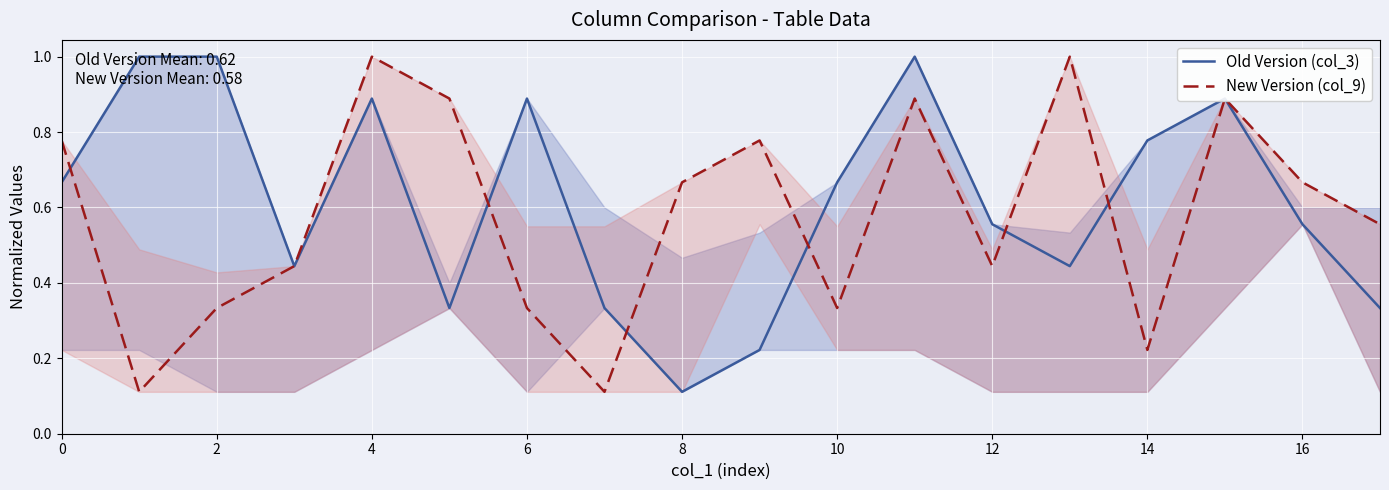

What is the highest value of the New Version (col_9) series?

1.0